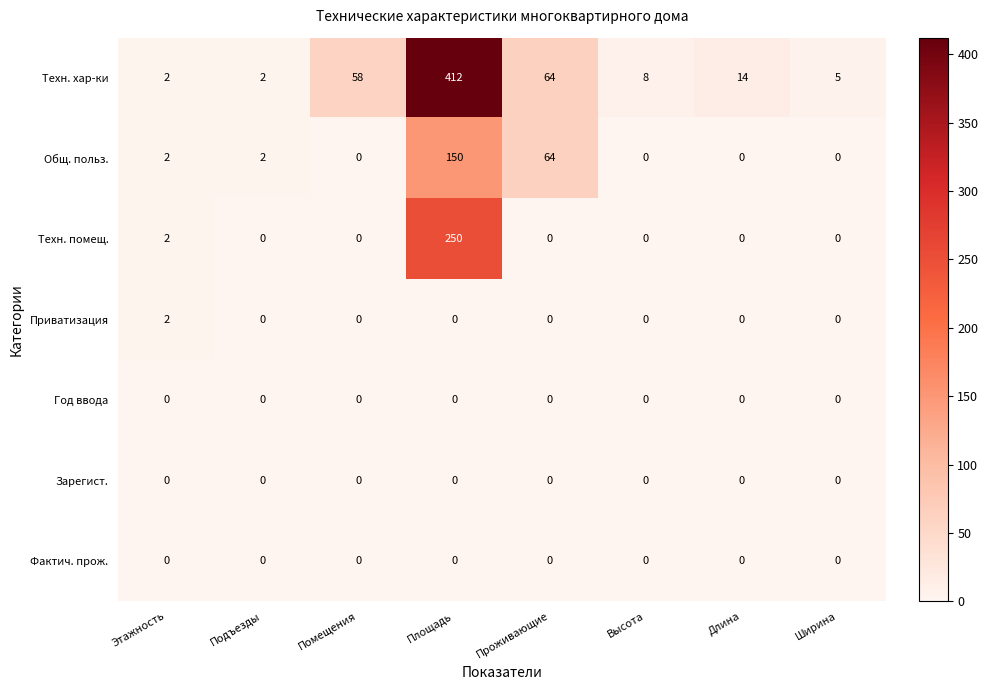

What value does the Техн. хар-ки series have at Помещения, to the nearest 50?

50